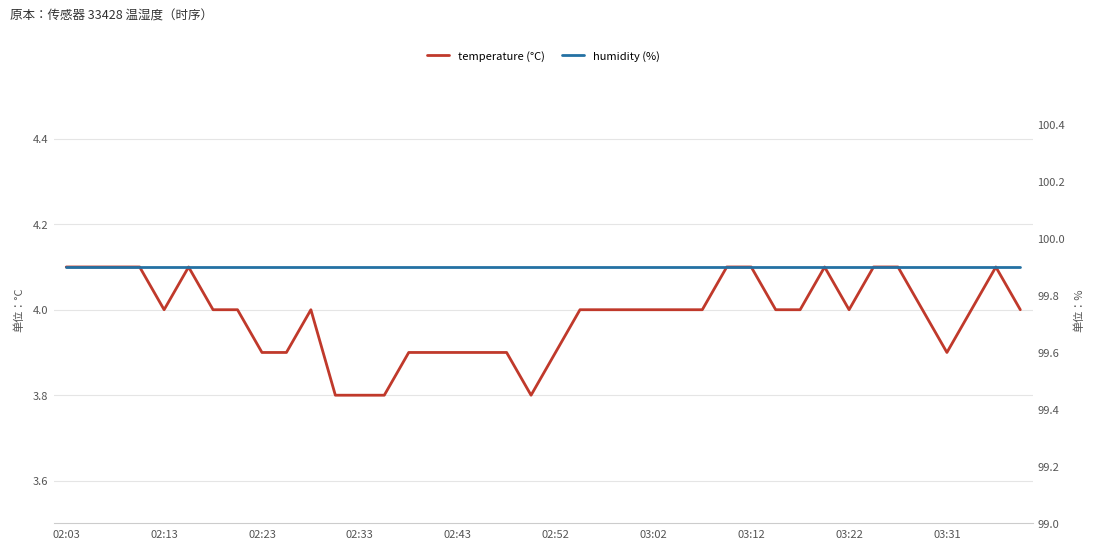

How many interior local peaks does the temperature (°C) series have?

4